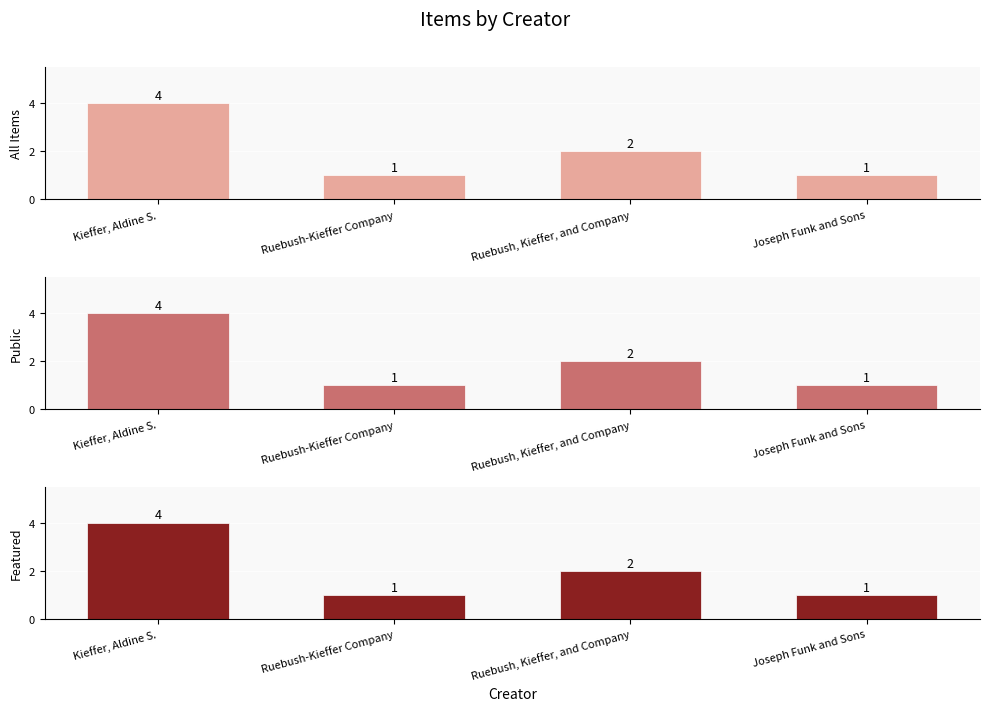

What is the value of the All Items bar at the 1st from the left?

4